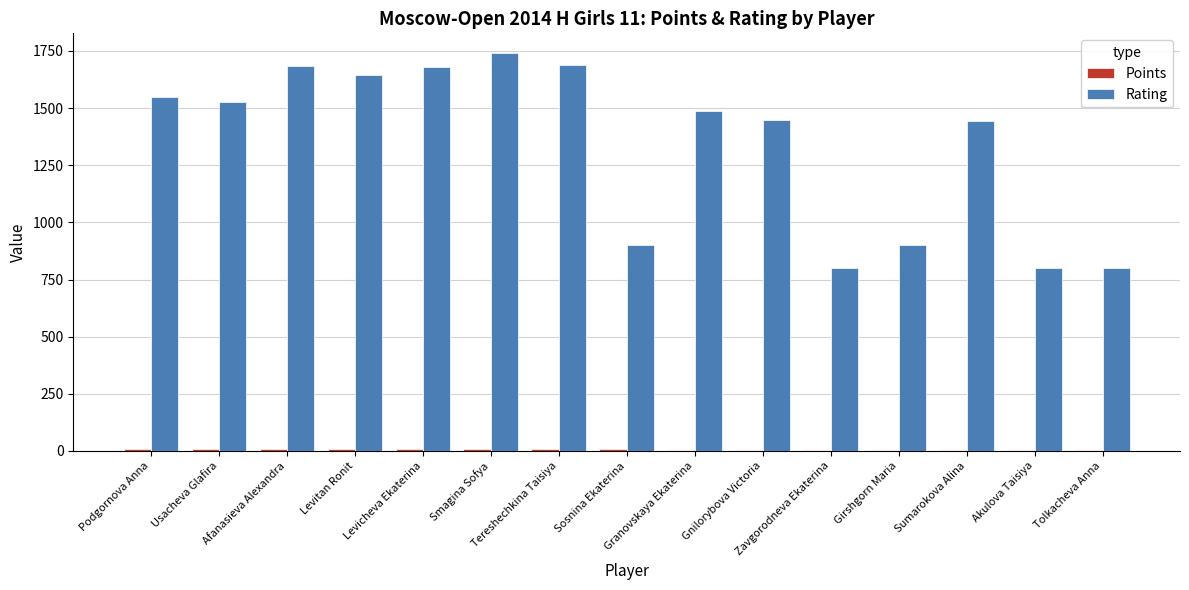

Which series changed the most between Smagina Sofya and Sosnina Ekaterina?

Rating